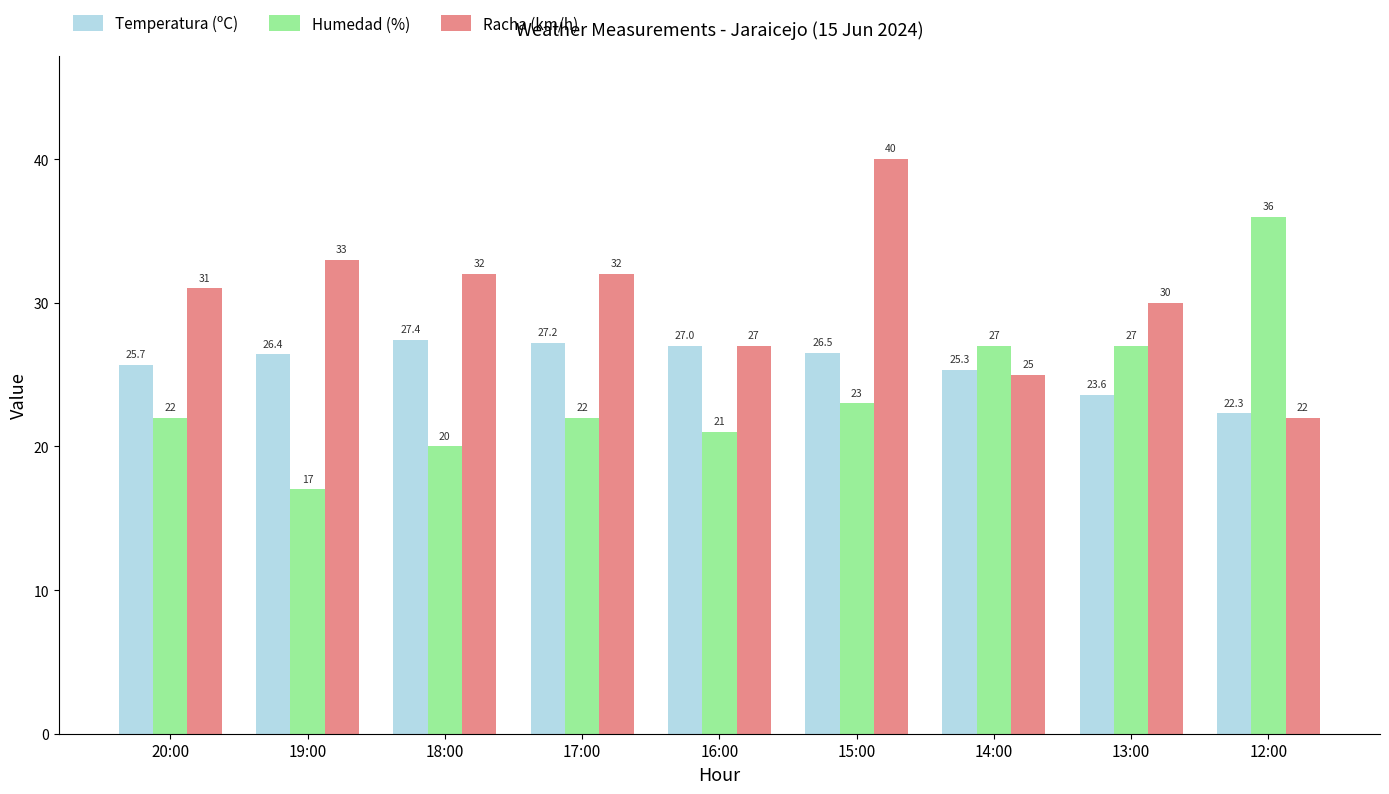

List the series in order of their peak value, lowest first.

Temperatura (ºC), Humedad (%), Racha (km/h)